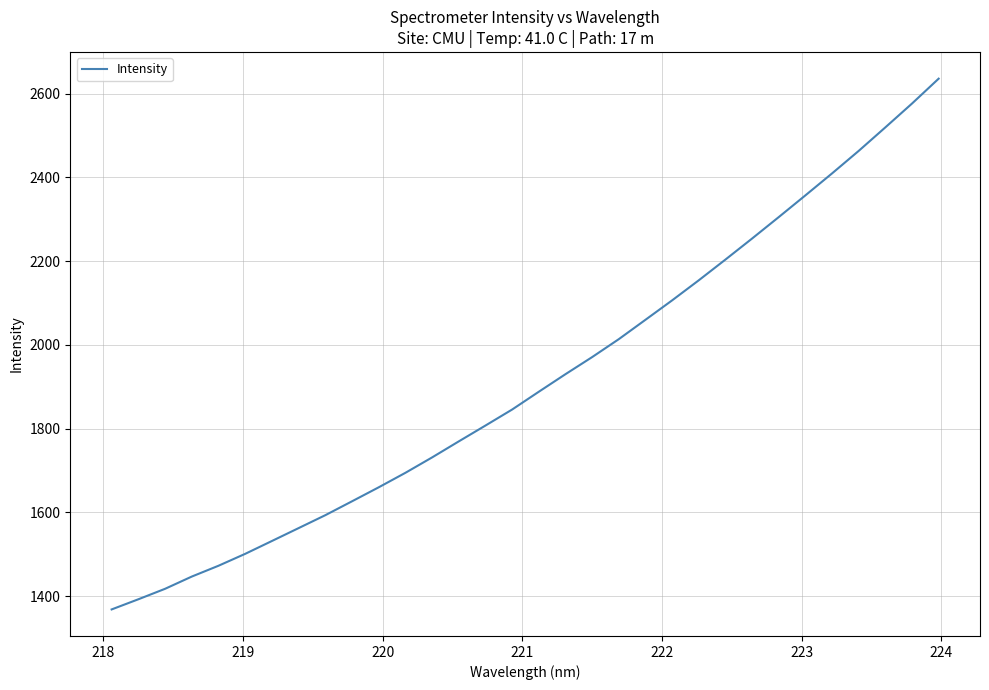

Does the chart display data point markers on the line(s)?

No